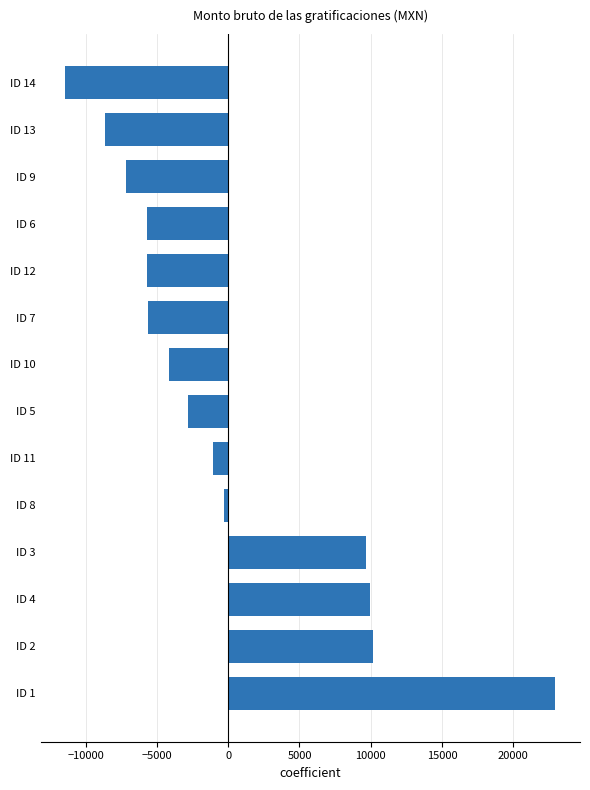

Which has a higher value, ID 11 or ID 10?

ID 11